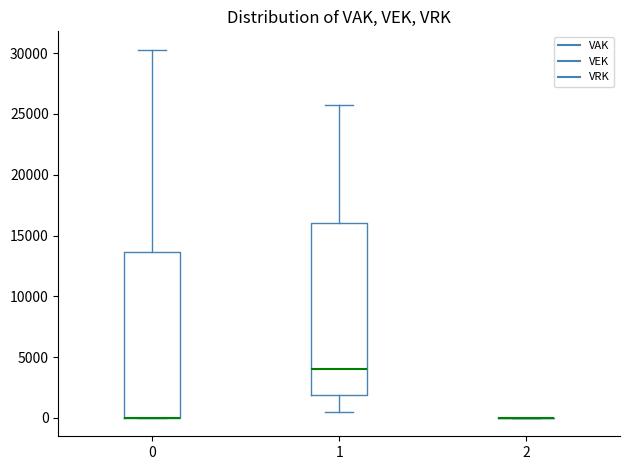

Reading left to right, transcribe this box plot: for each box, give where its median line is, the range the box spans, and where its two whiskers end, as read against the y-axis. The values are not printed on the chart, so give them approximately, as read against the axis.

0: median 0 (drawn on the box's lower edge), box 0 to 13500, whiskers 0 to 30500
1: median 4000, box 2000 to 16000, whiskers 500 to 26000
2: box collapsed to a line at 0, whiskers 0 to 0